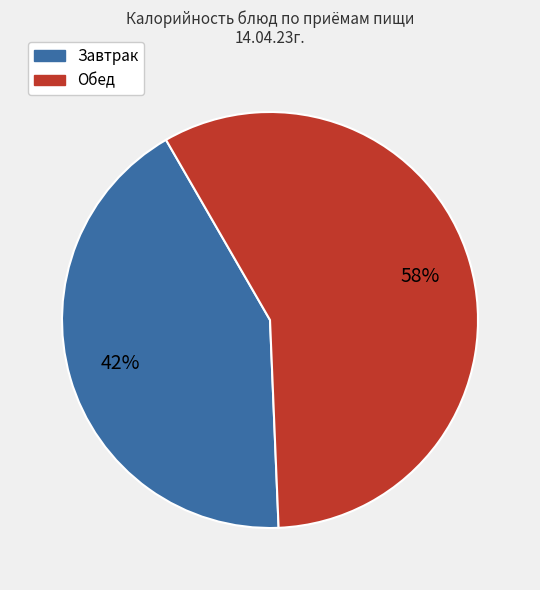

To the nearest percent, what is the average slice percentage?

50%